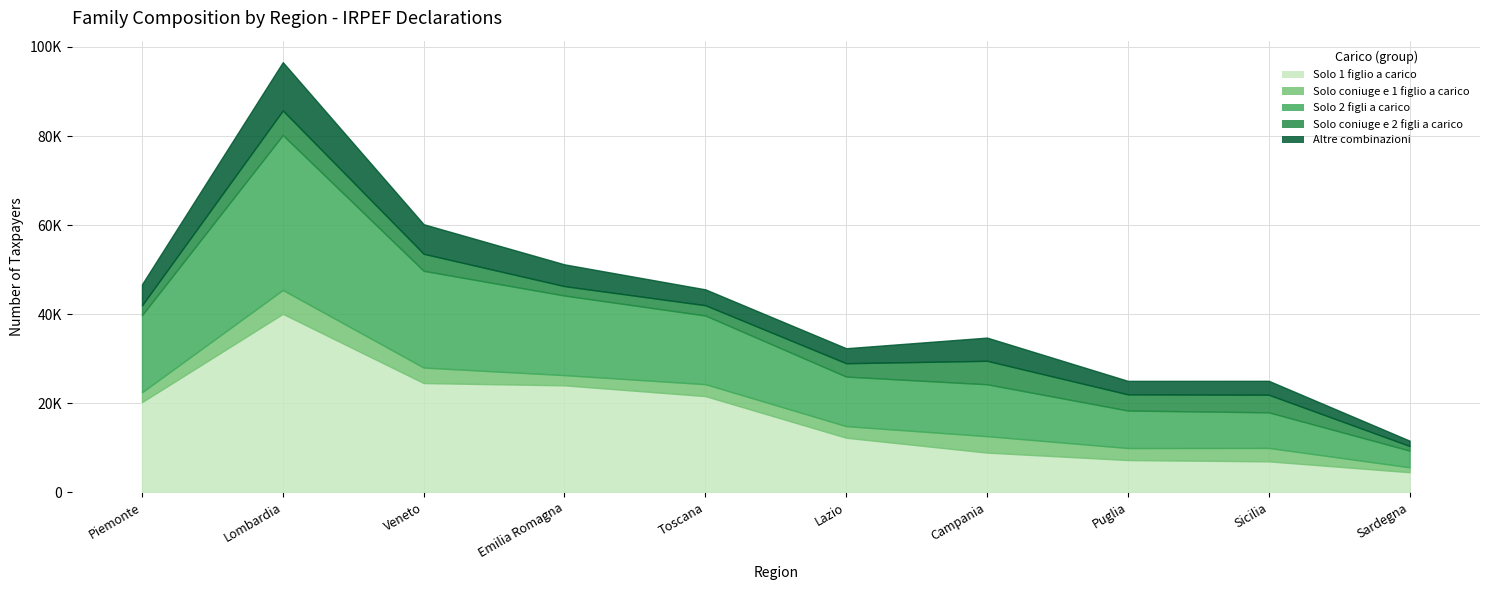

What are all the series names shown in the legend?

Solo 1 figlio a carico, Solo coniuge e 1 figlio a carico, Solo 2 figli a carico, Solo coniuge e 2 figli a carico, Altre combinazioni